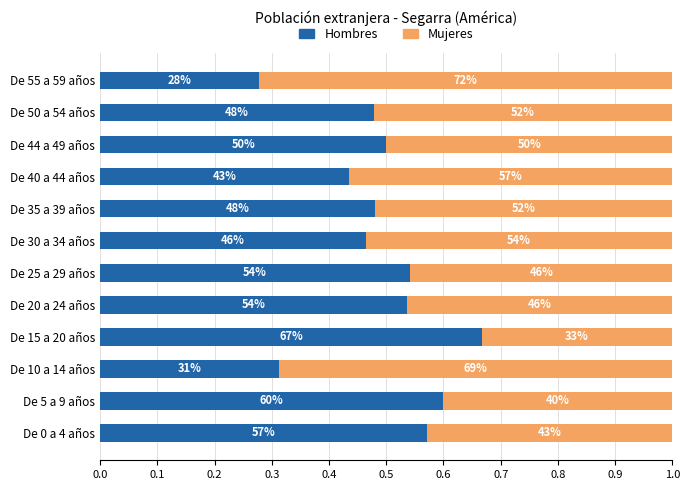

What are all the series names shown in the legend?

Hombres, Mujeres